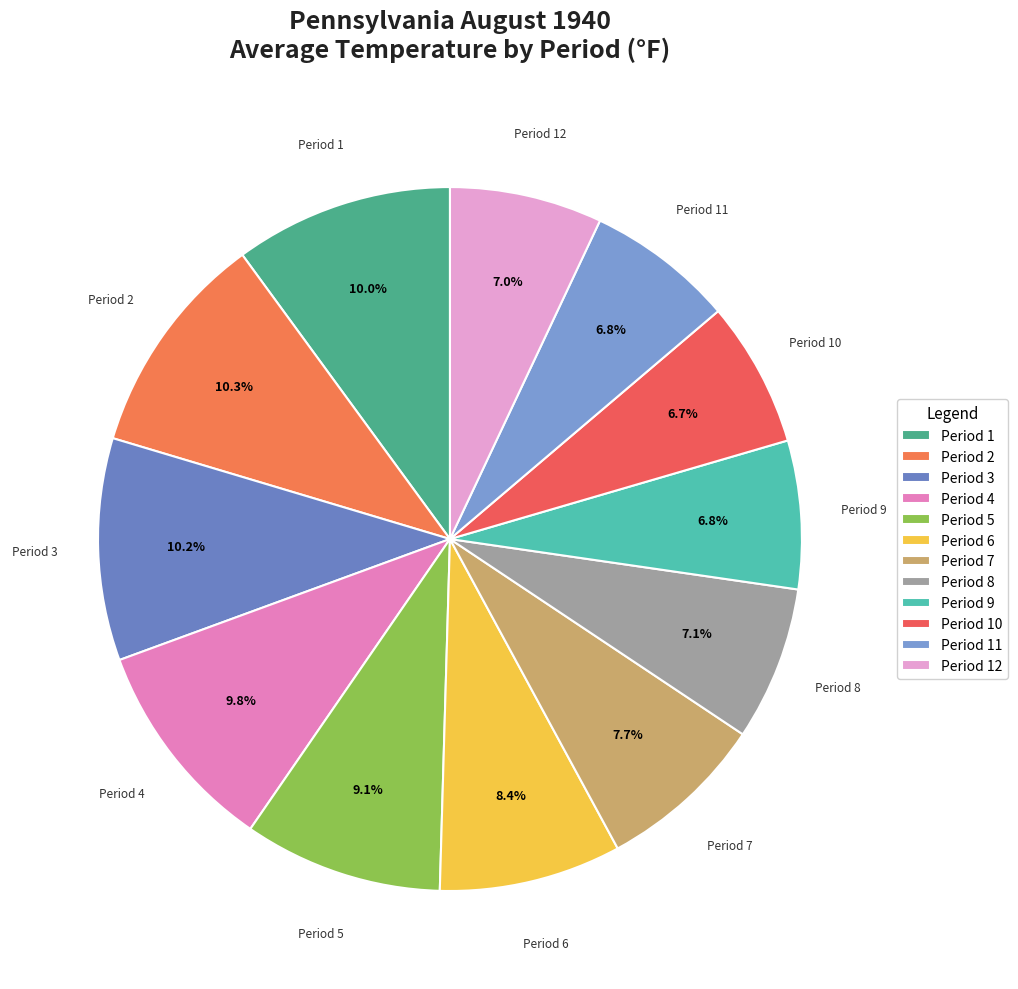

Is there any slice that represents more than half of the pie?

No